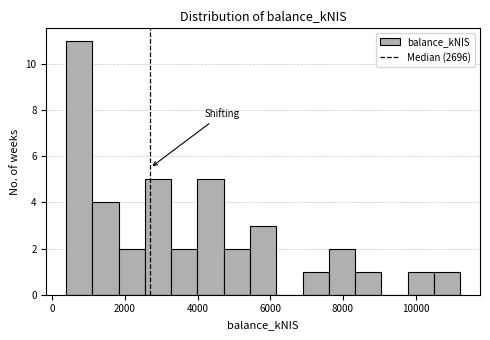

Around what value on the x-axis is the tallest bar? Give the approximate position of its centre, as read against the axis.

800